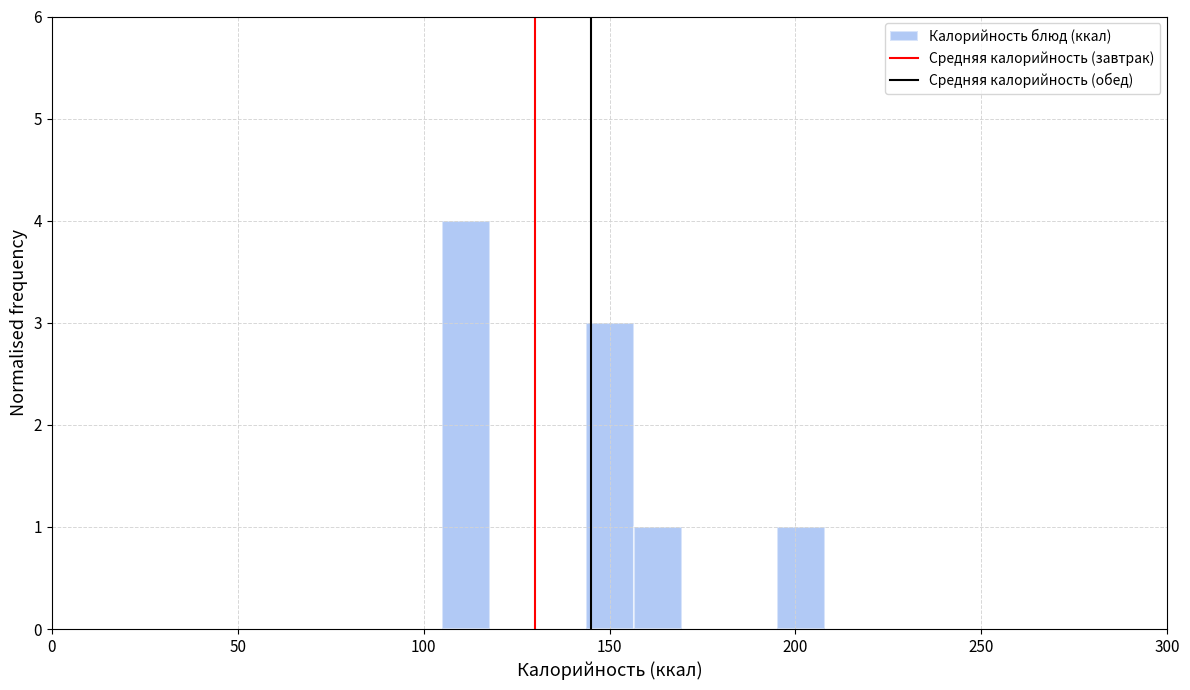

Read against the x-axis, roughly where is the centre of the tallest bar?

110